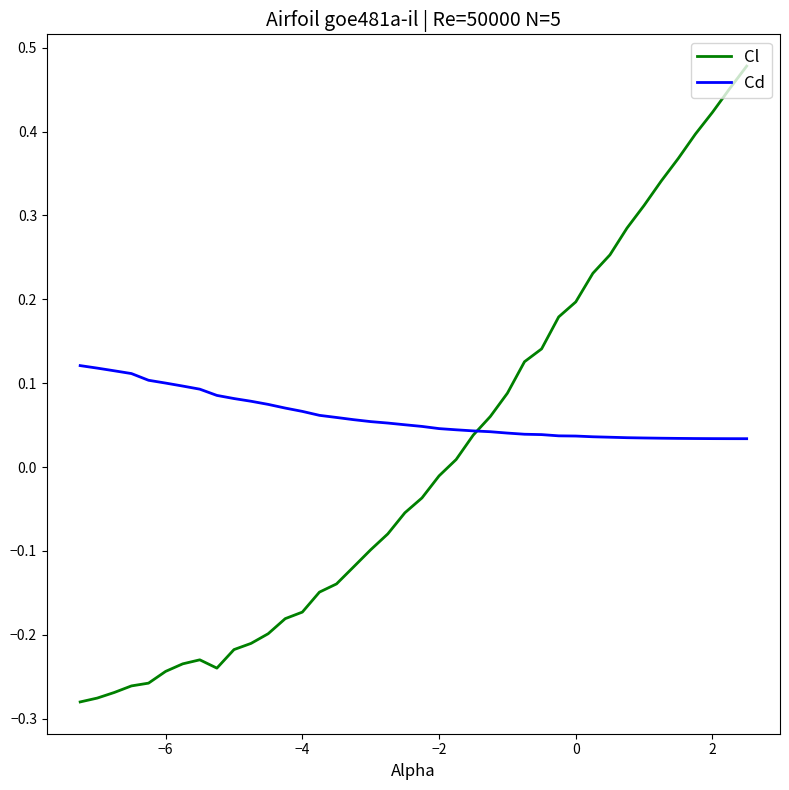

Which series has the largest total across all categories?

Cd